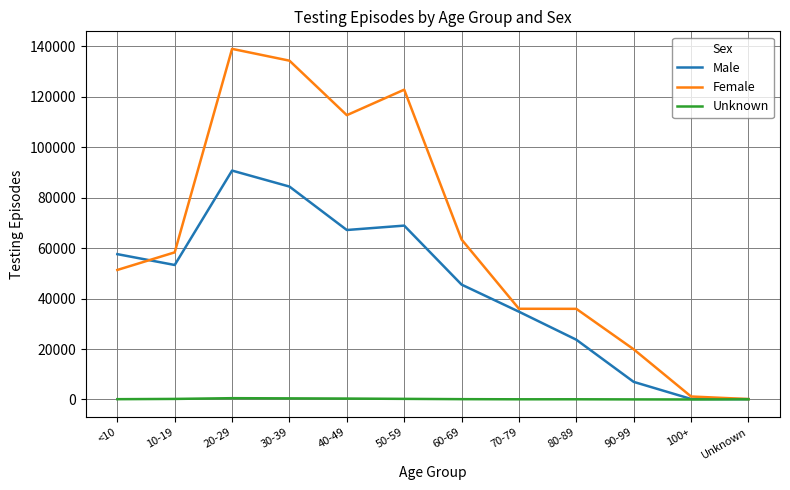

How many lines are shown in the chart?

3